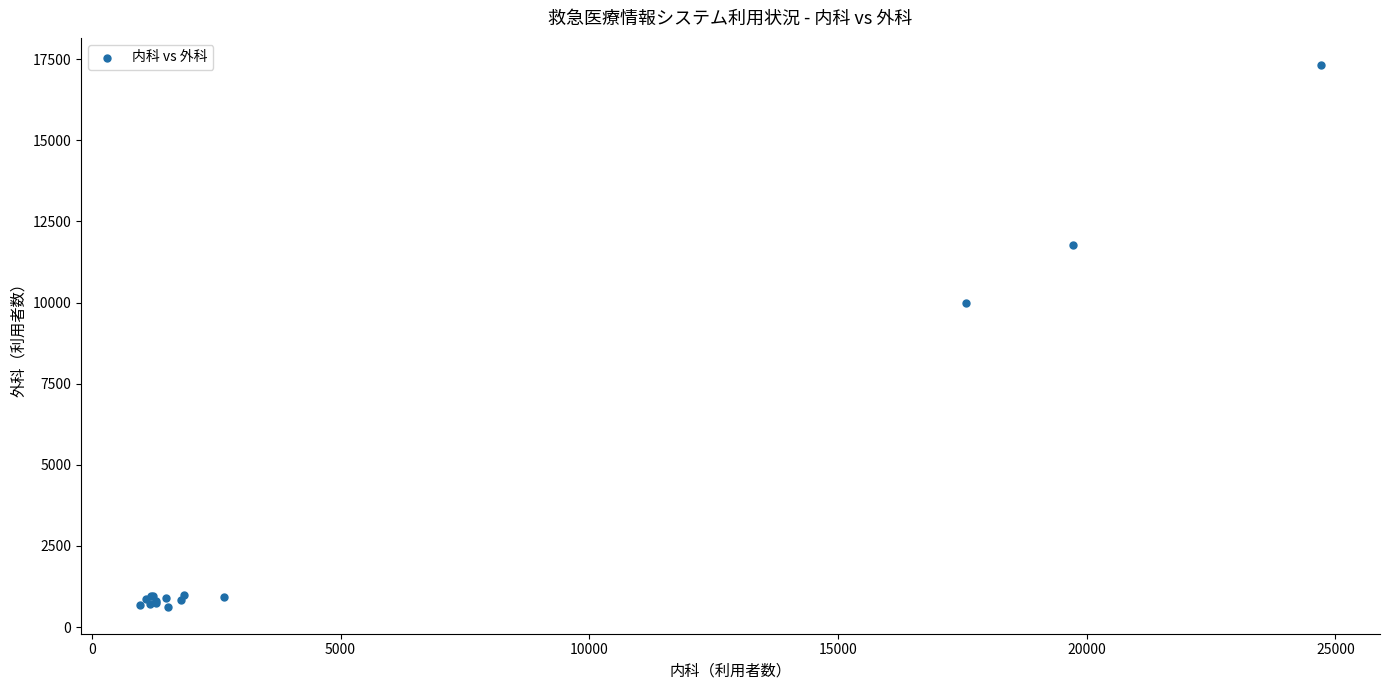

What Y value in the scatter plot is closest to 8976?

9990